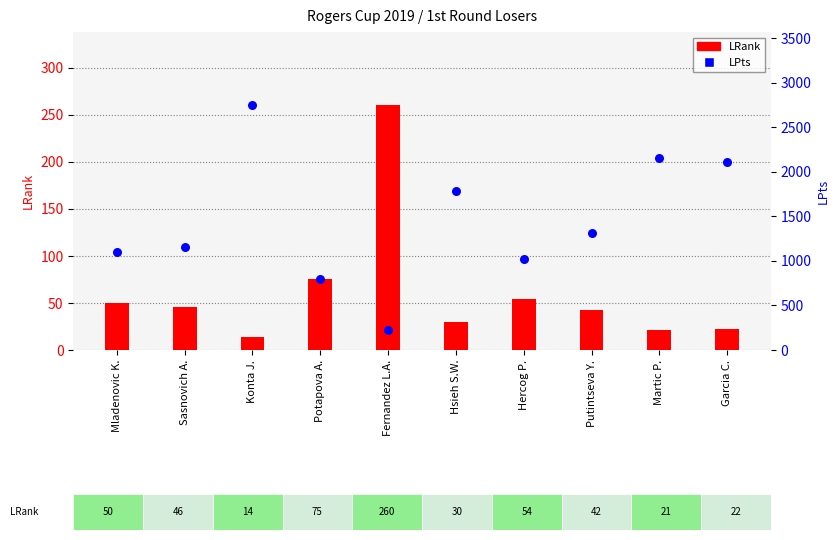

Is the value of LRank at Fernandez L.A. greater than the value of LPts at Putintseva Y.?

No